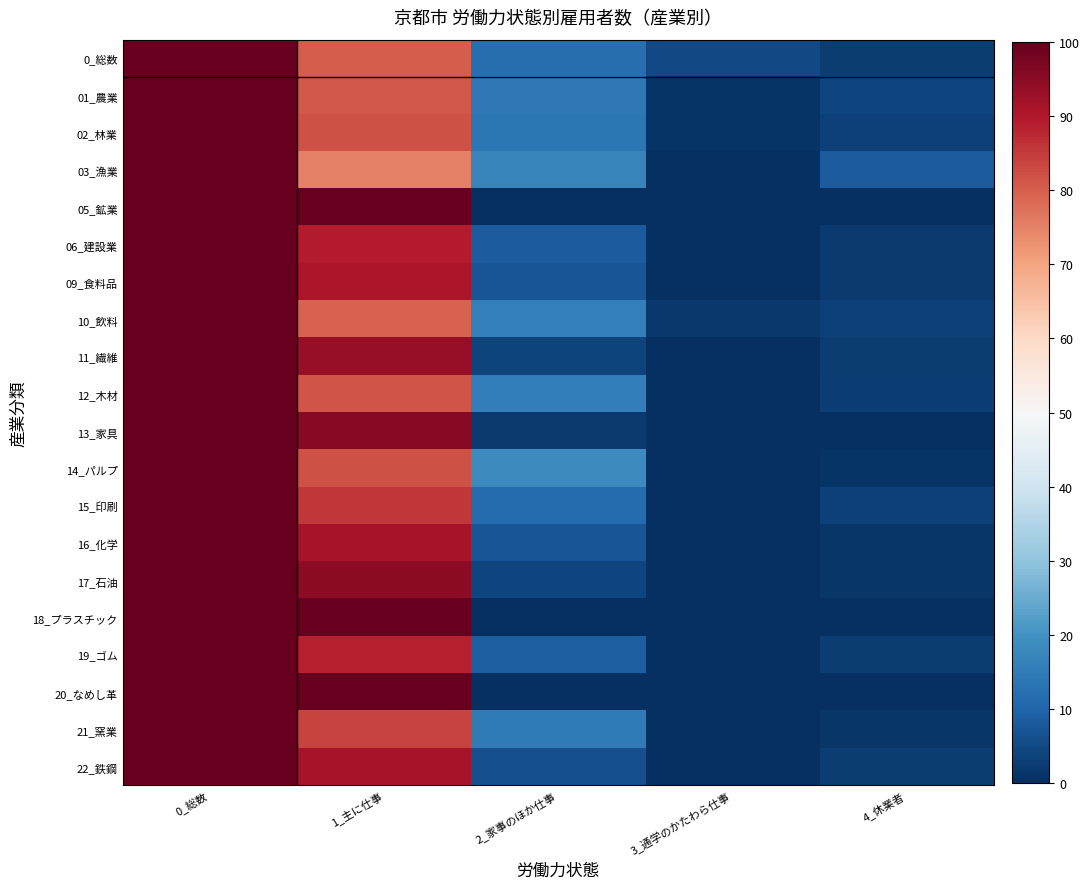

List the series in order of their peak value, lowest first.

0_総数, 01_農業, 02_林業, 03_漁業, 05_鉱業, 06_建設業, 09_食料品, 10_飲料, 11_繊維, 12_木材, 13_家具, 14_パルプ, 15_印刷, 16_化学, 17_石油, 18_プラスチック, 19_ゴム, 20_なめし革, 21_窯業, 22_鉄鋼